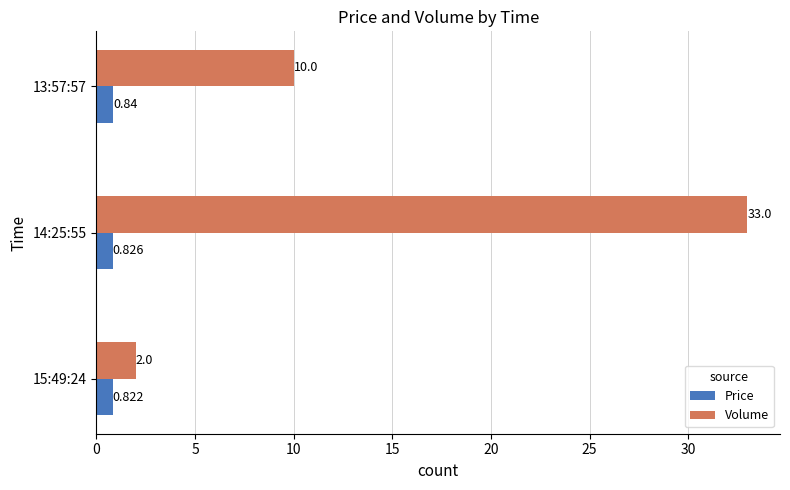

Which series has the widest spread of values?

Volume